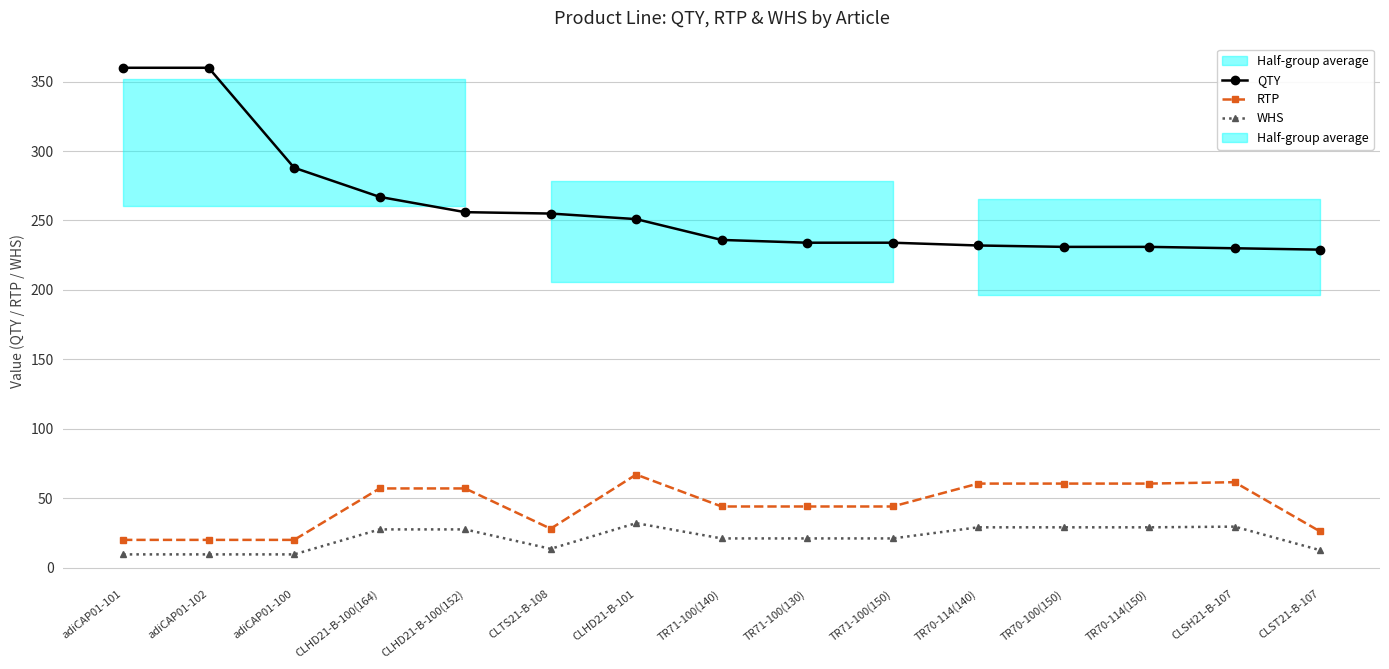

What is the smallest value displayed?

9.5